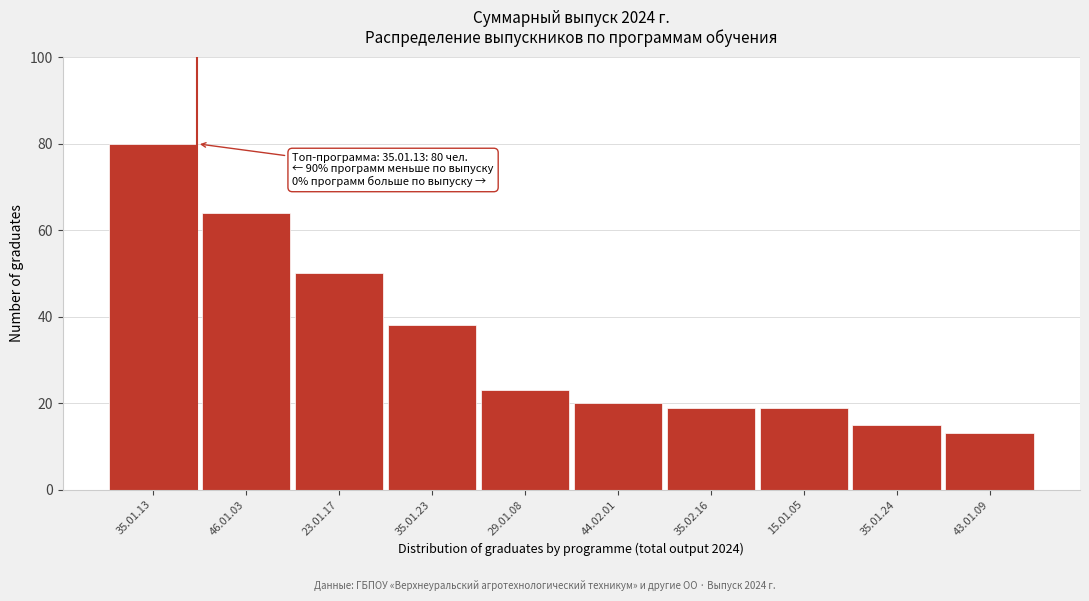

Reading right to left, extract all data points from this chart.

13	15	19	19	20	23	38	50	64	80